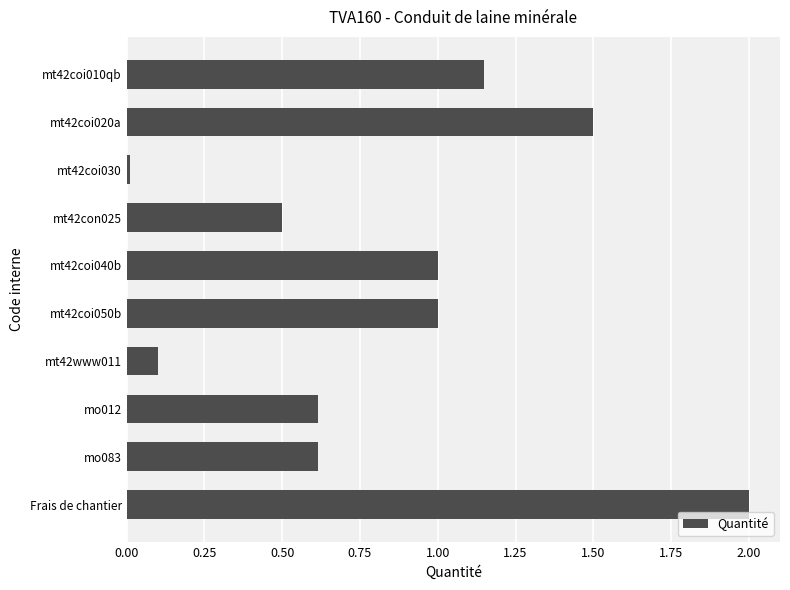

Read the value at mt42coi050b.

1.0